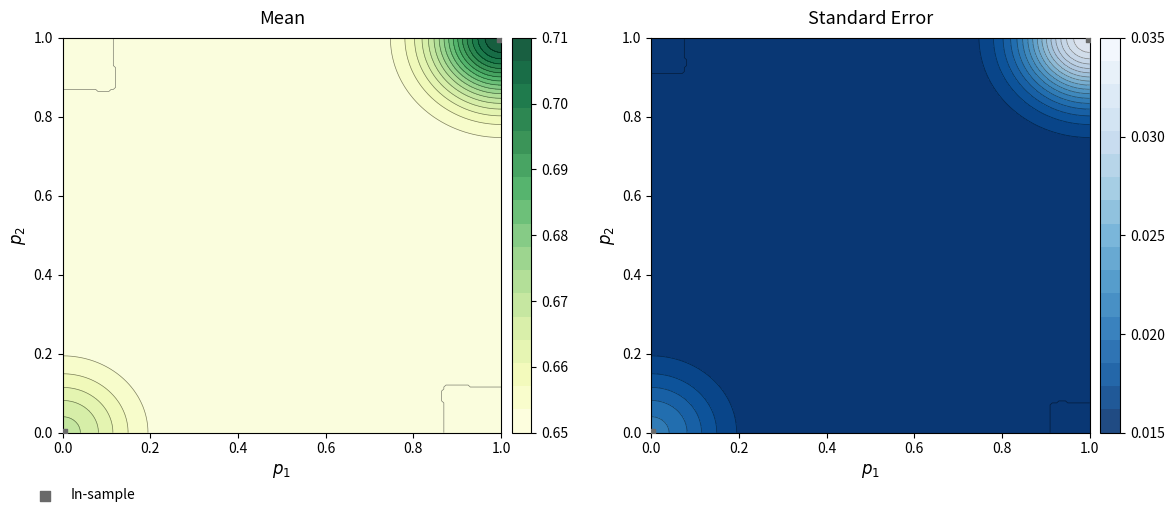

What is the sum of the values at 0.0 and 1.0?

1.0